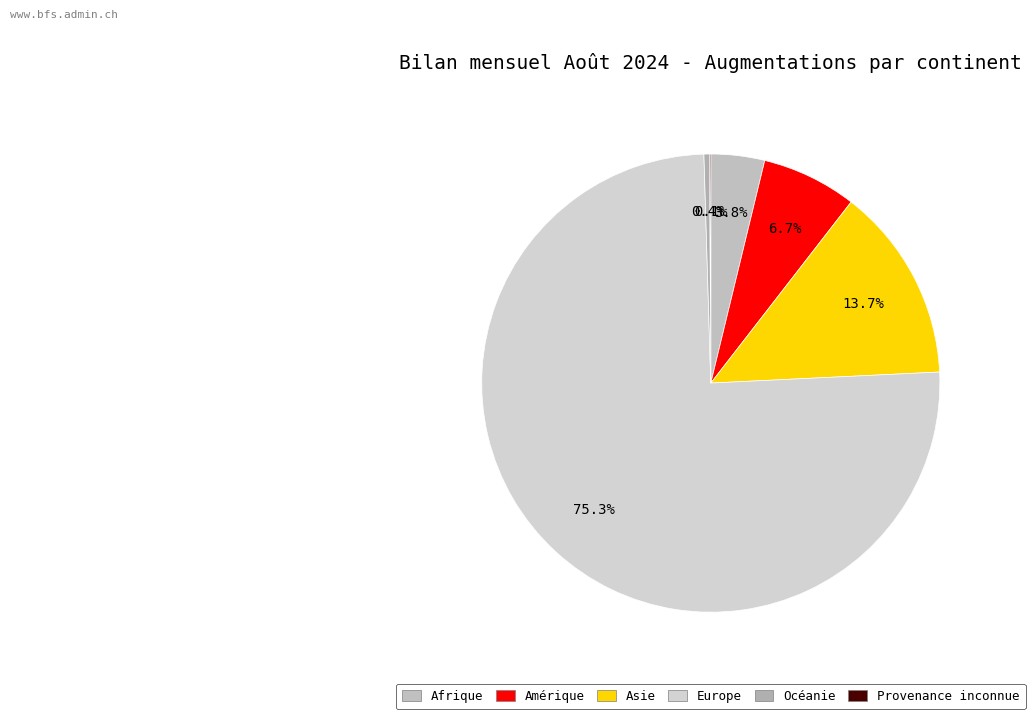

Combined, do Amérique and Asie account for over 50%?

No